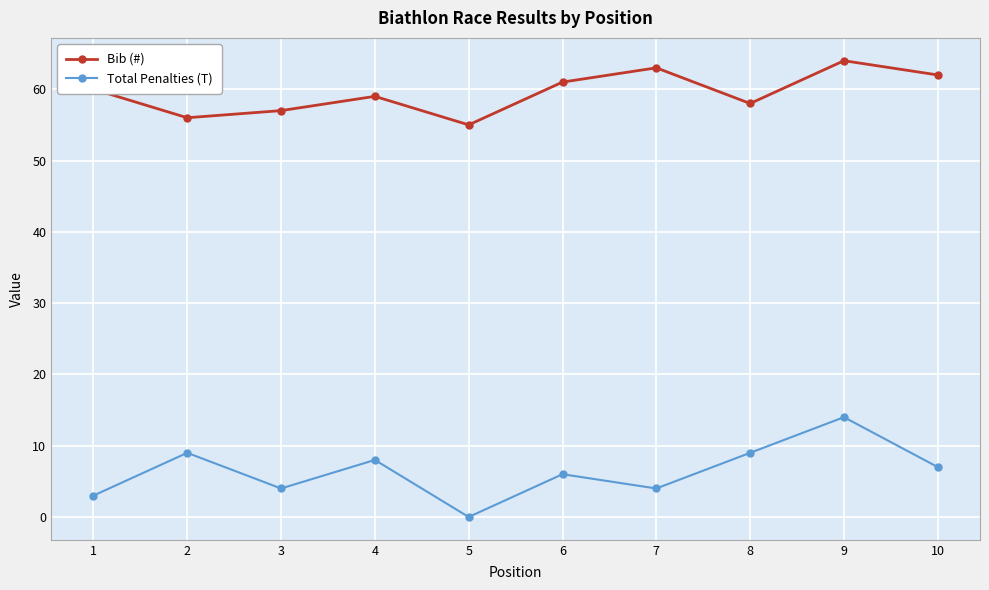

At which category does the chart reach its peak across all series?

9